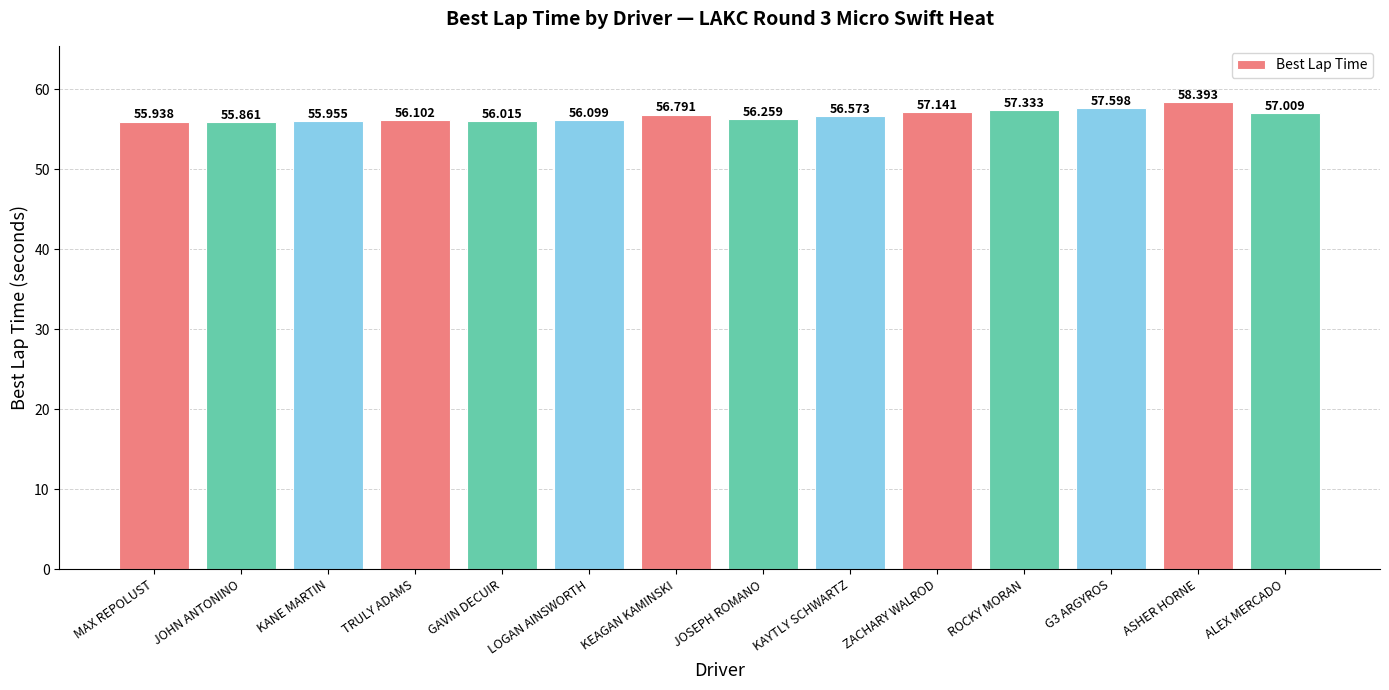

What is the label of the 4th bar from the left?

TRULY ADAMS